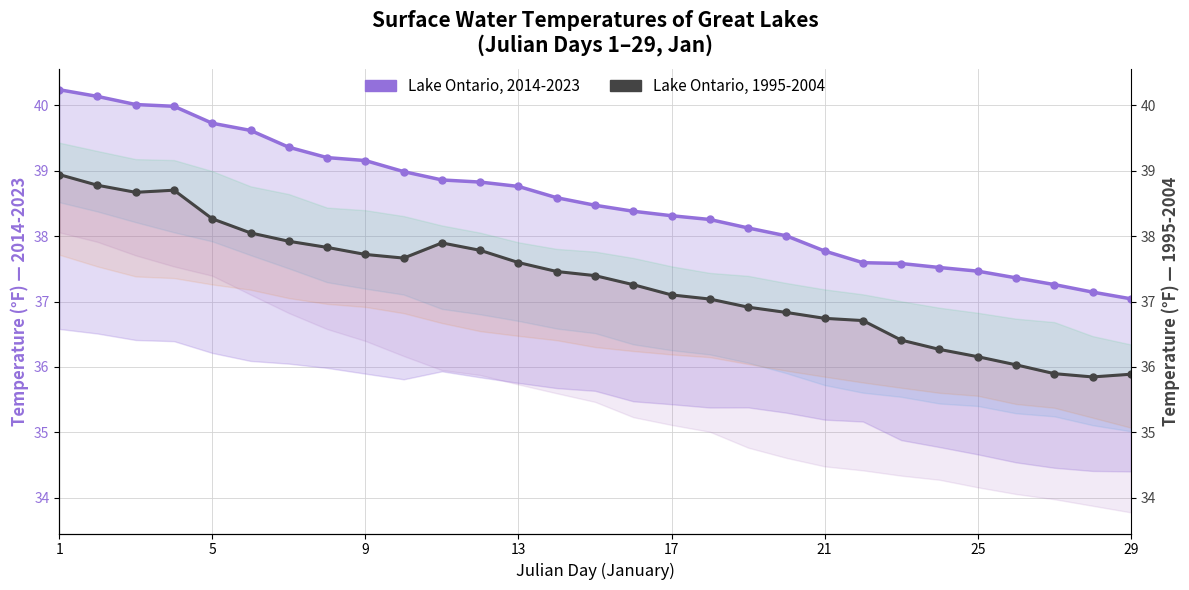

What is the highest value of the Lake Ontario, 2014-2023 series?

40.2